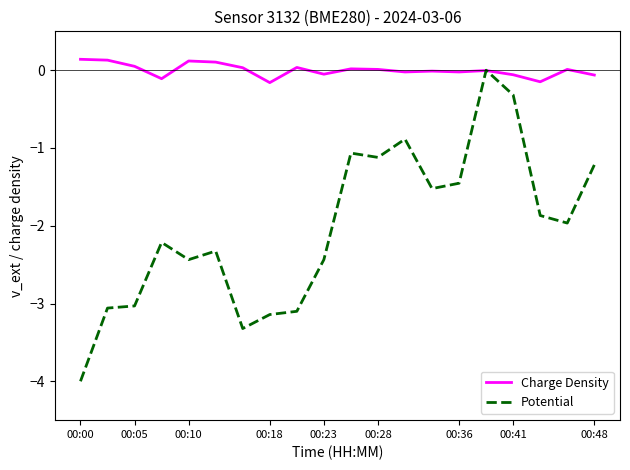

Rank the series by their average value, from lowest to highest.

Potential, Charge Density